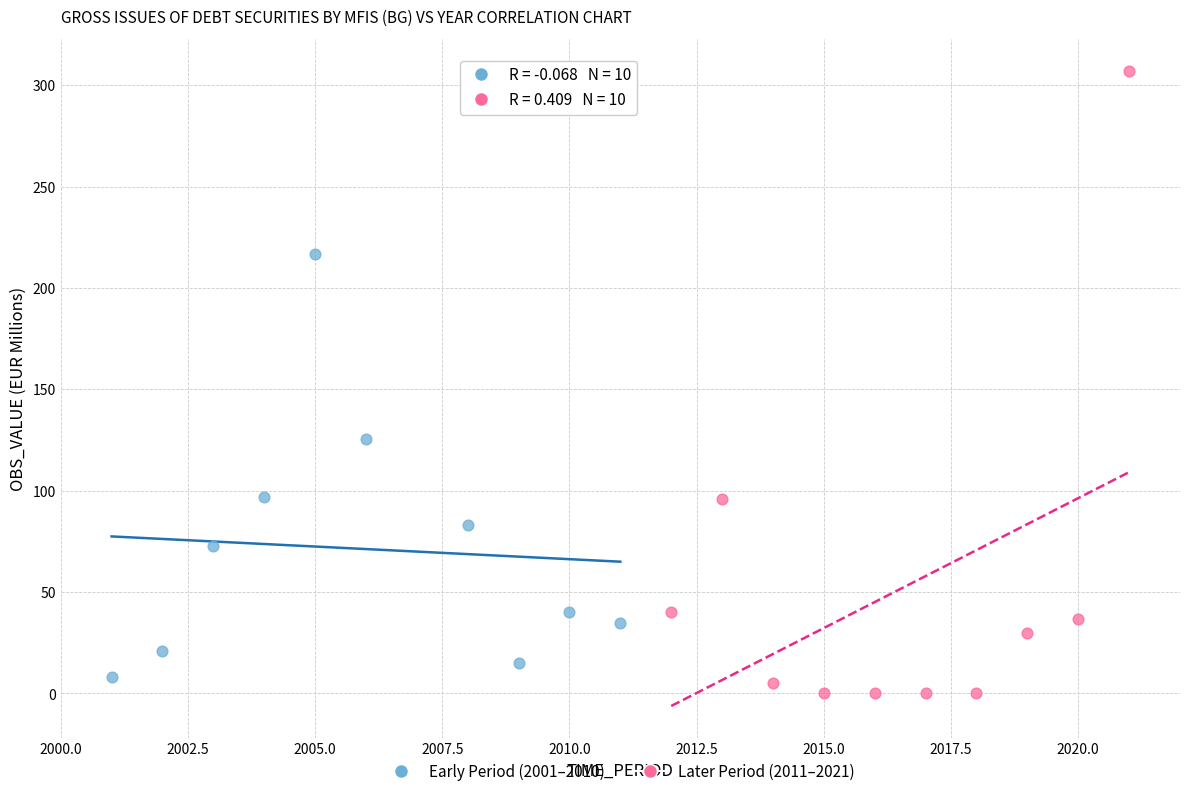

Which series contains the lowest Y value?

Later Period (2011–2021)